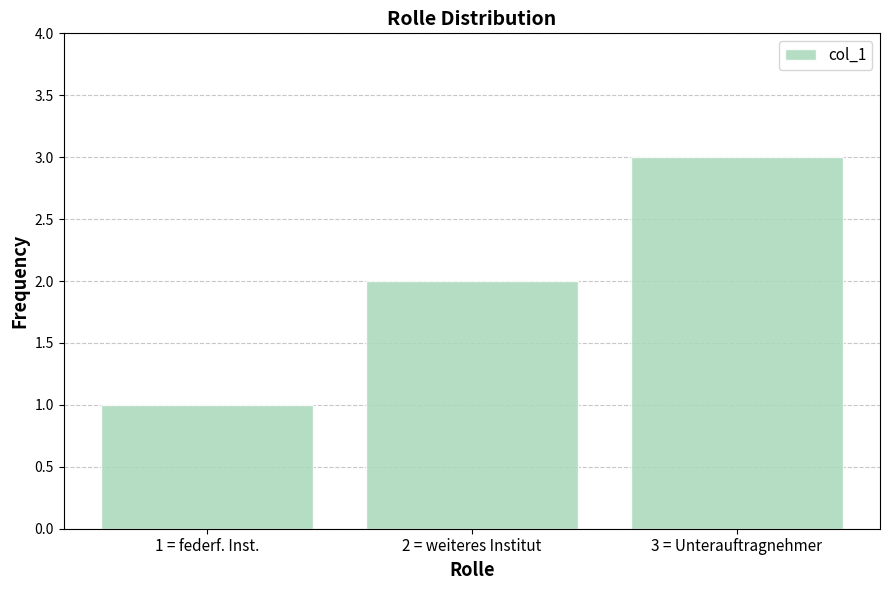

What is the label of the 2nd bar from the left?

2 = weiteres Institut